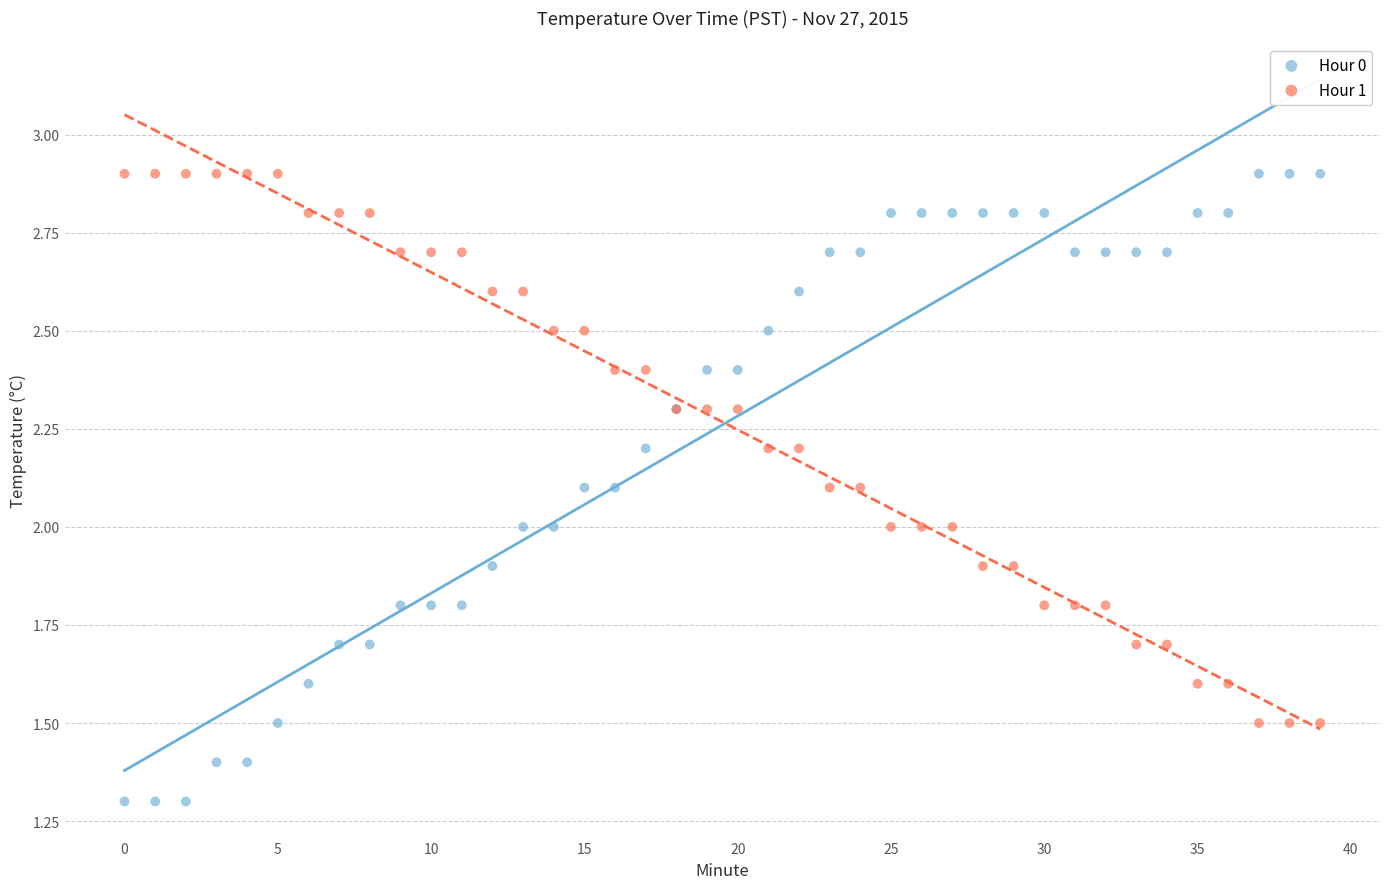

Which series reaches the minimum Y coordinate?

Hour 0